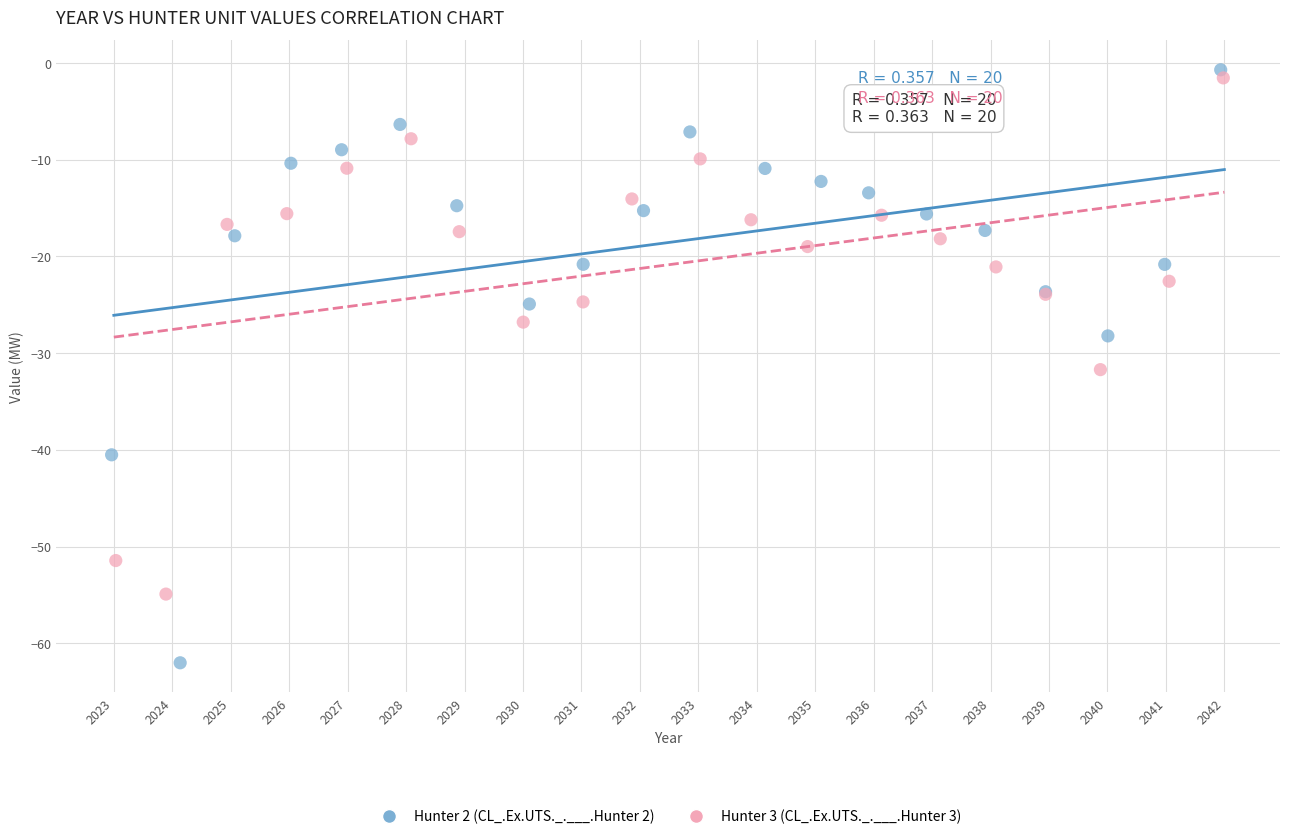

Which series contains the lowest Y value?

Hunter 2 (CL_.Ex.UTS._.___.Hunter 2)